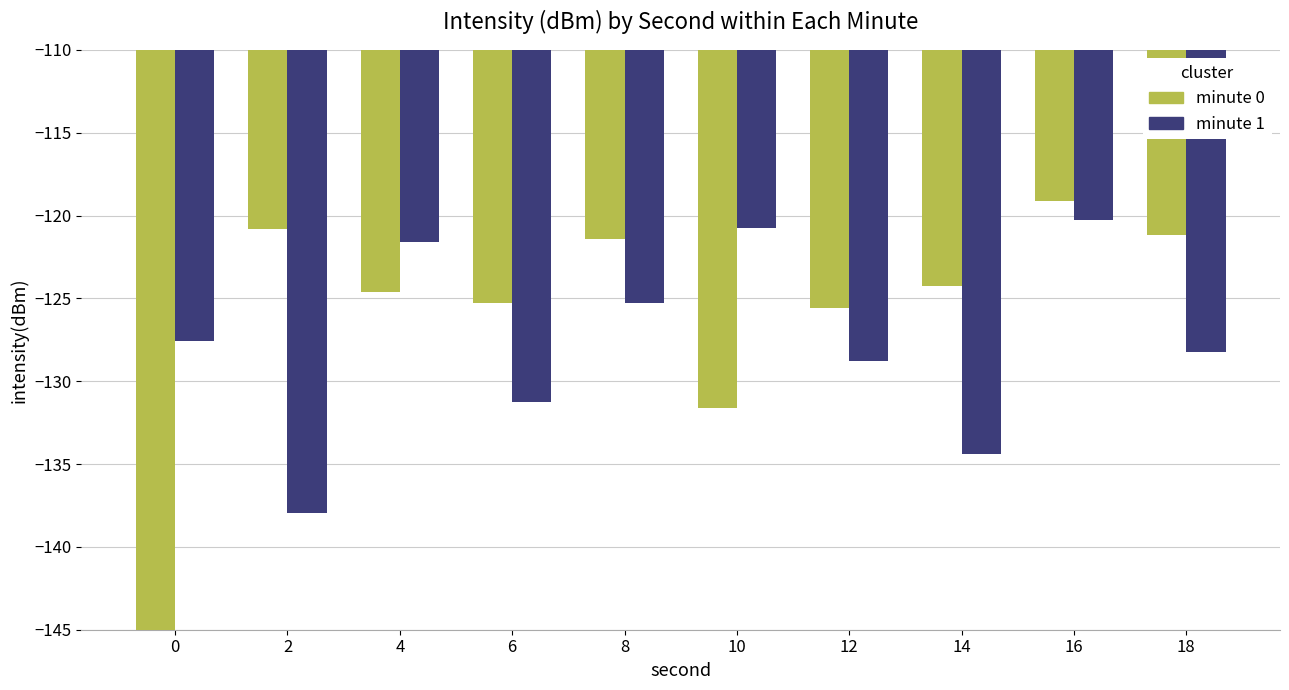

Rank the series by their maximum value, from lowest to highest.

minute 1, minute 0